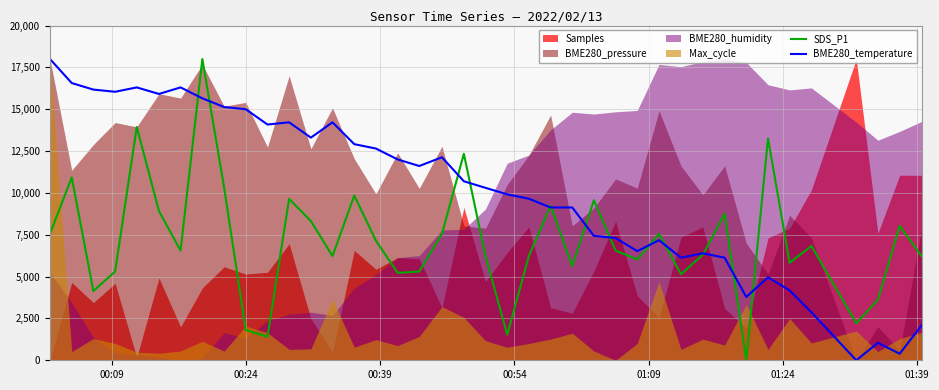

How many positive values does the SDS_P1 series have?

39